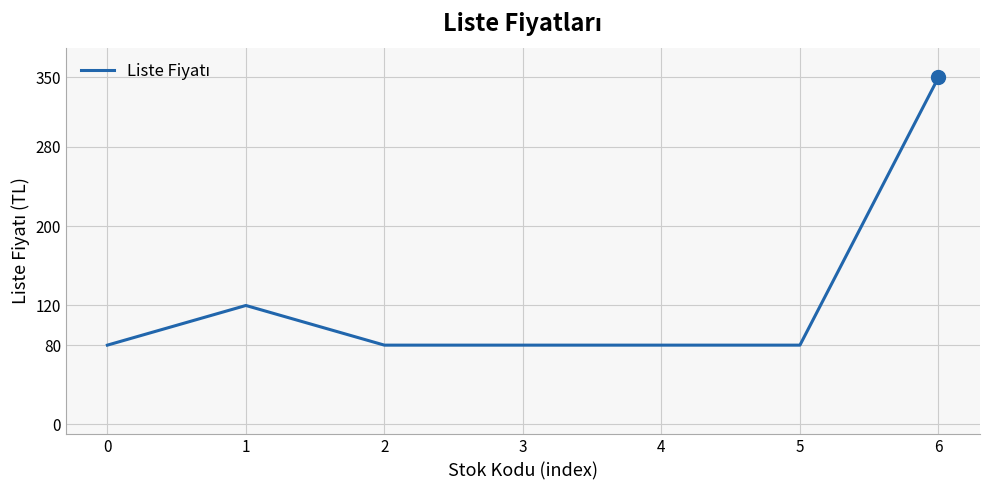

Approximately how many times larger is the value at 0 compared to 5?

1.0